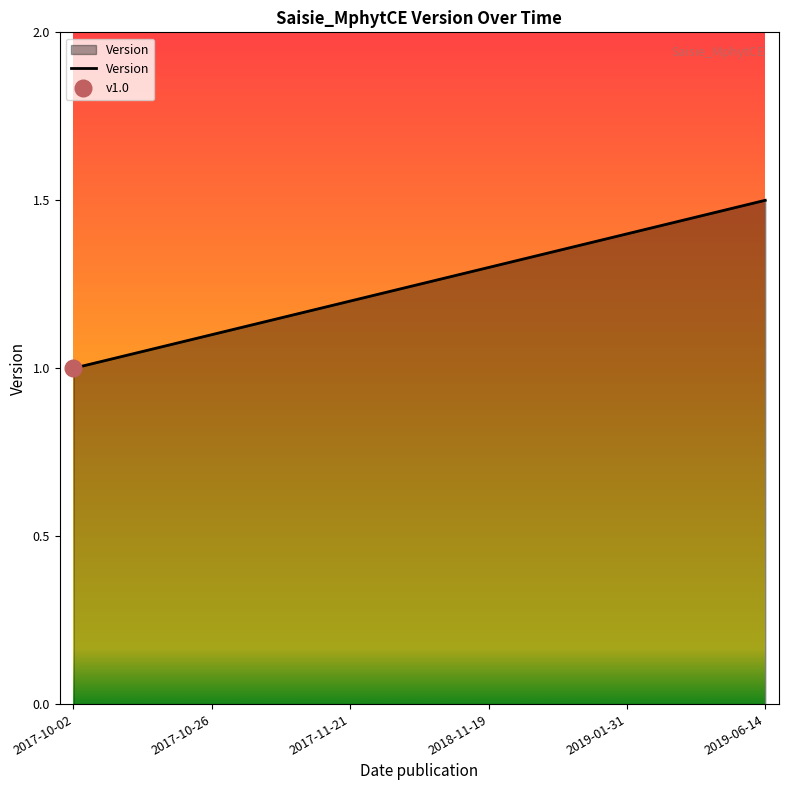

What position from the right is 2017-10-26?

5